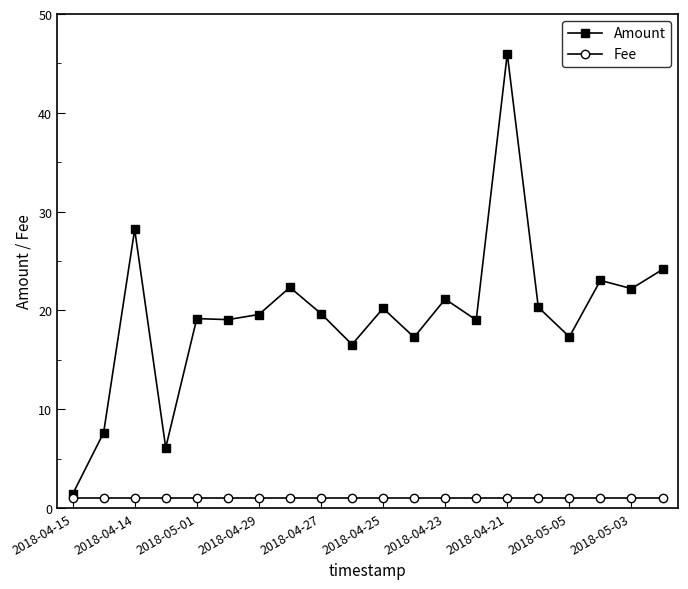

Rank the series by their average value, from lowest to highest.

Fee, Amount